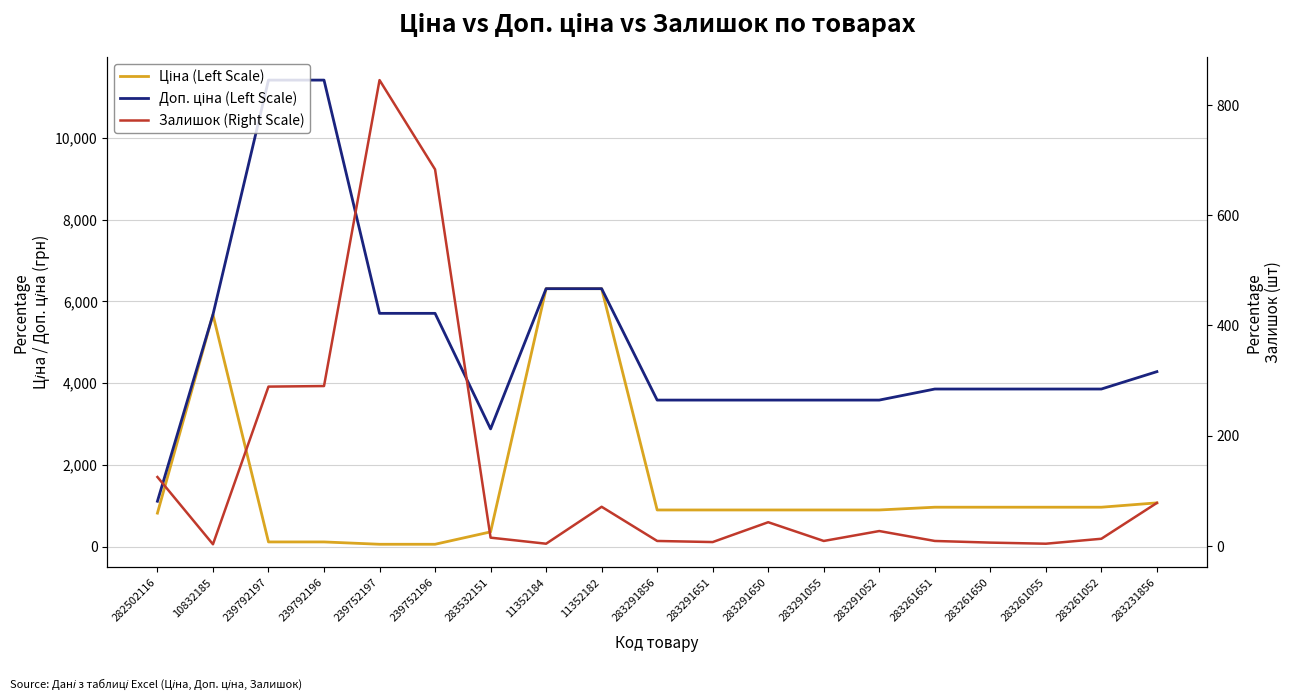

True or false: Ціна (Left Scale) and Доп. ціна (Left Scale) cross at least once.

False